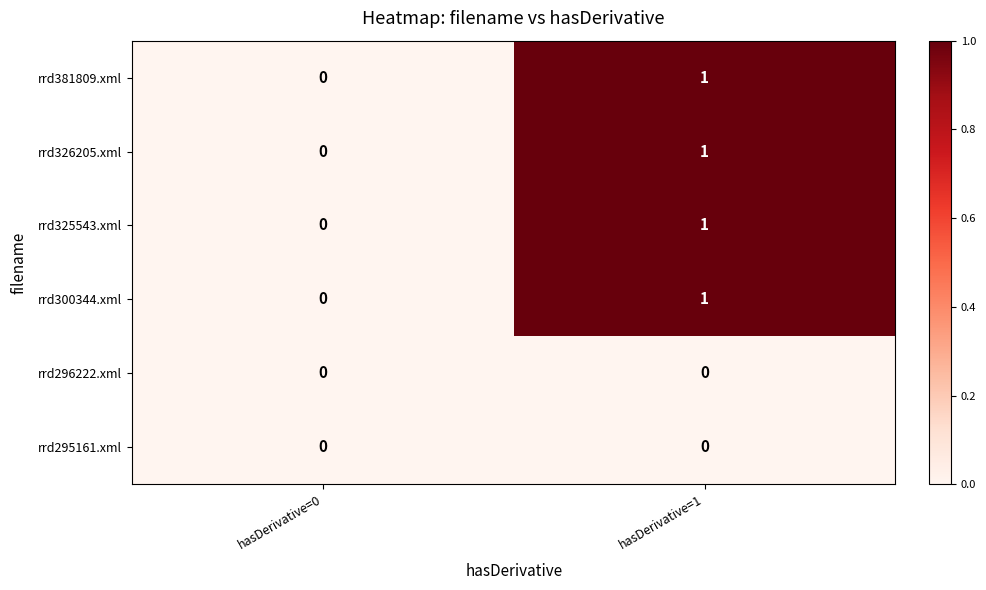

Rank the categories by rrd381809.xml value from highest to lowest.

hasDerivative=1, hasDerivative=0